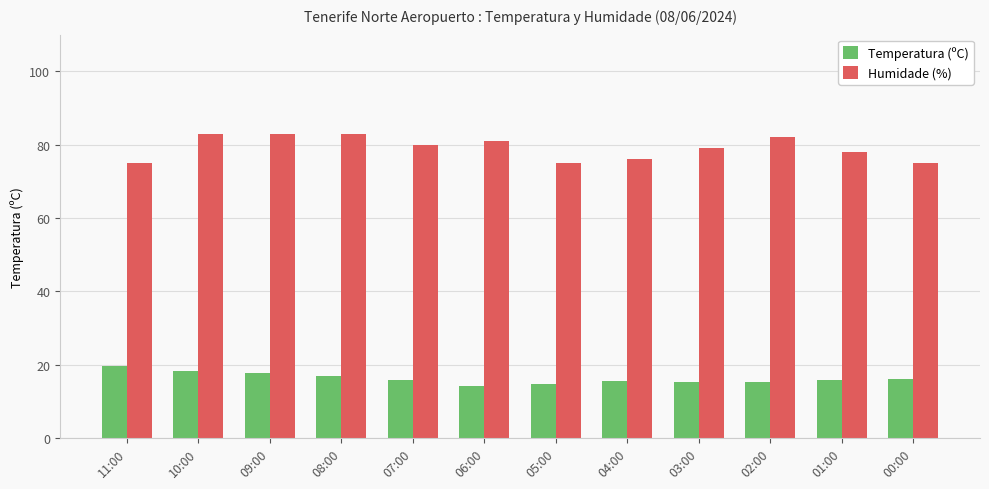

Is the value of Temperatura (ºC) at 04:00 greater than the value of Humidade (%) at 02:00?

No